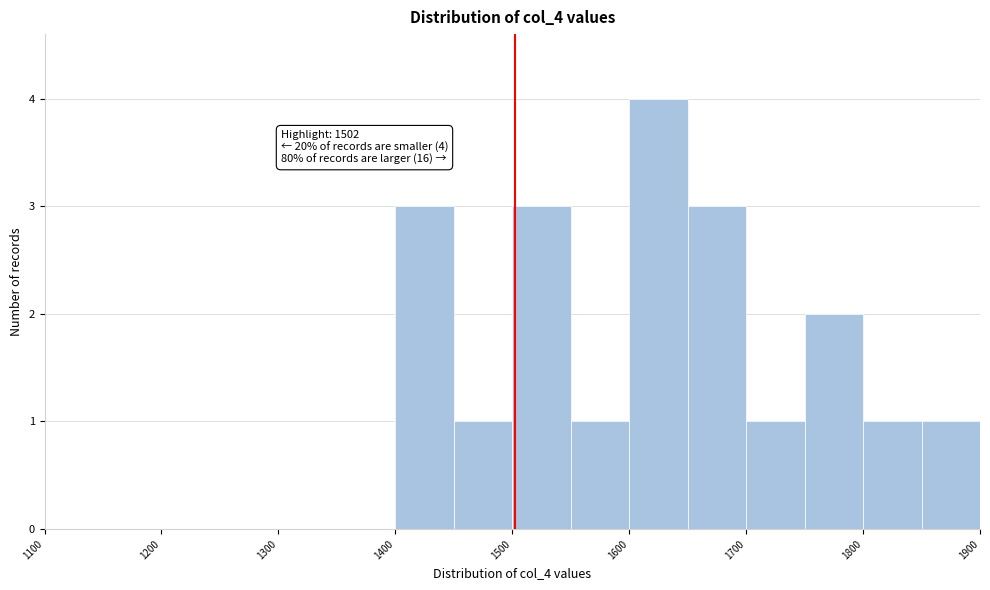

Over which range of the x-axis is the bar tallest?

1600 to 1650